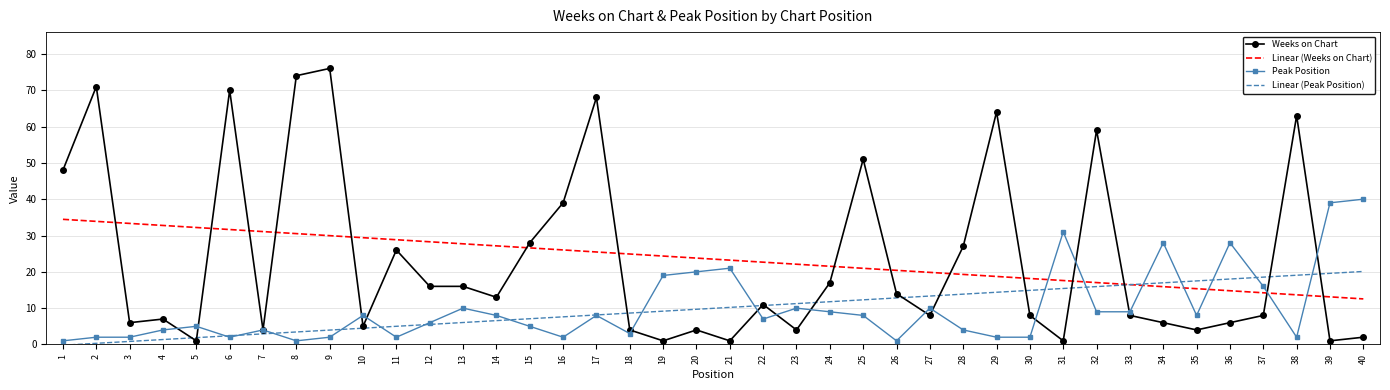

What is the sum of all Weeks on Chart values?

940